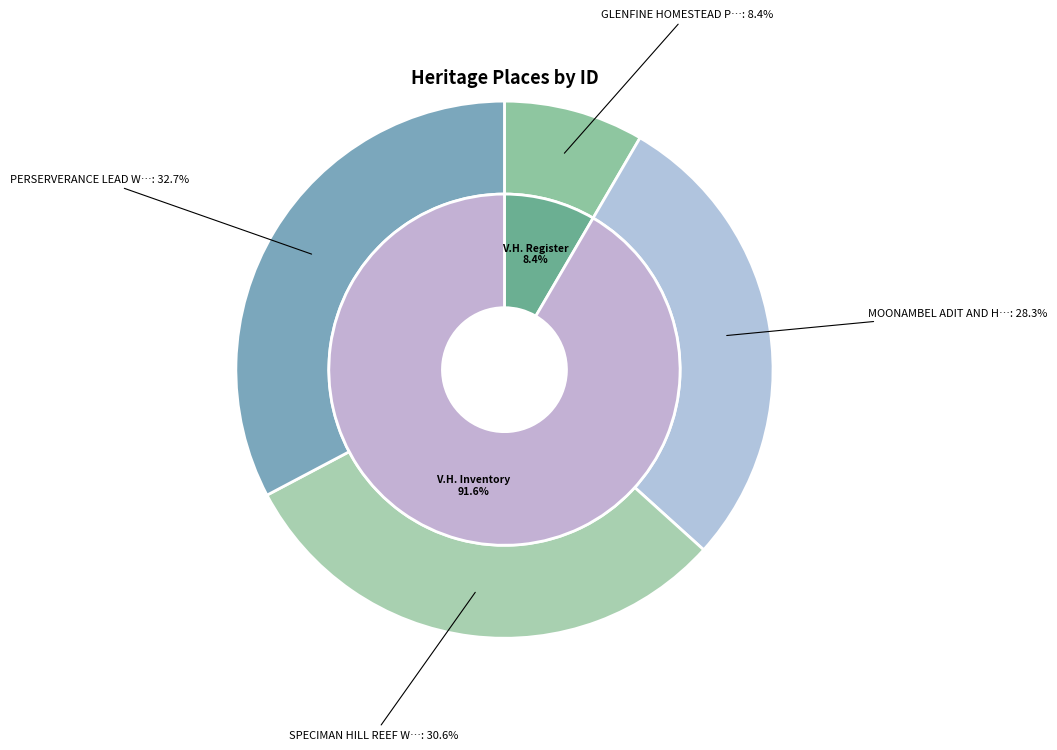

Count the number of slices in the pie.

4